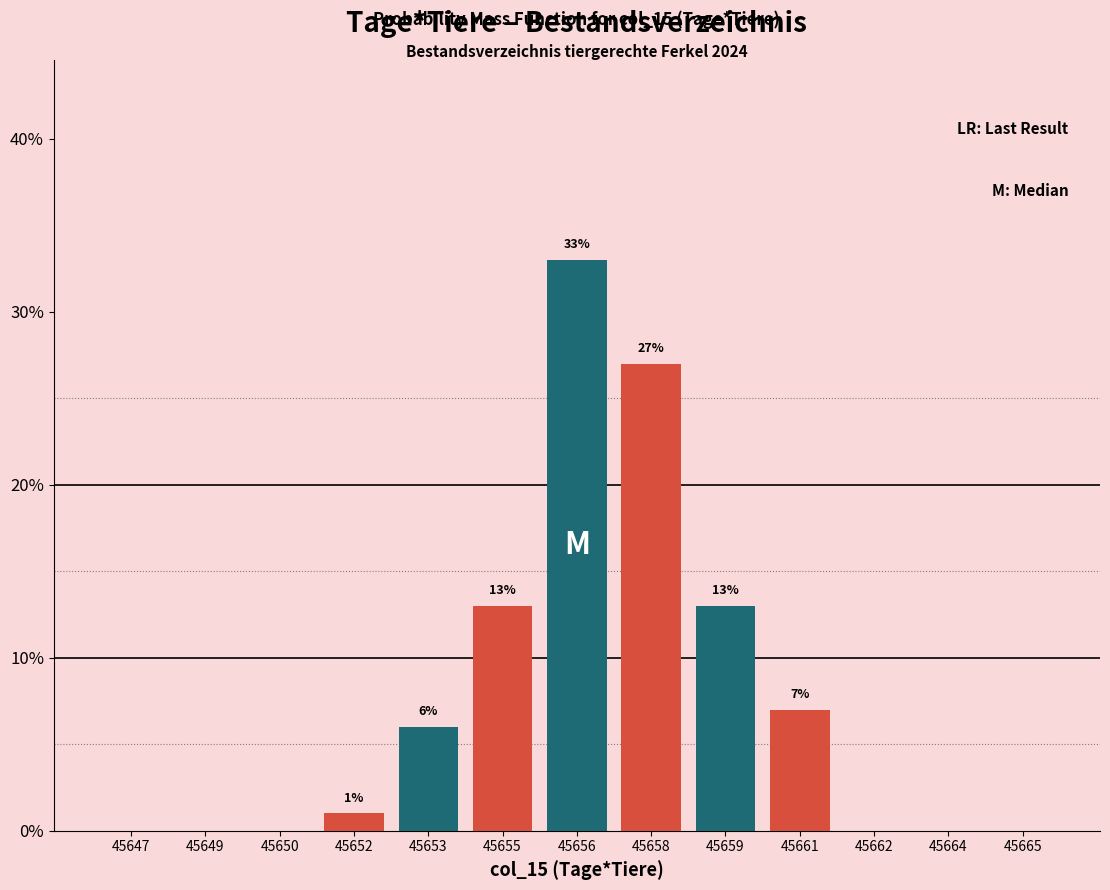

Reading left to right, transcribe all the data shown in this chart.

45647=0.0	45649=0.0	45650=0.0	45652=1.0	45653=6.0	45655=13.0	45656=33.0	45658=27.0	45659=13.0	45661=7.0	45662=0.0	45664=0.0	45665=0.0